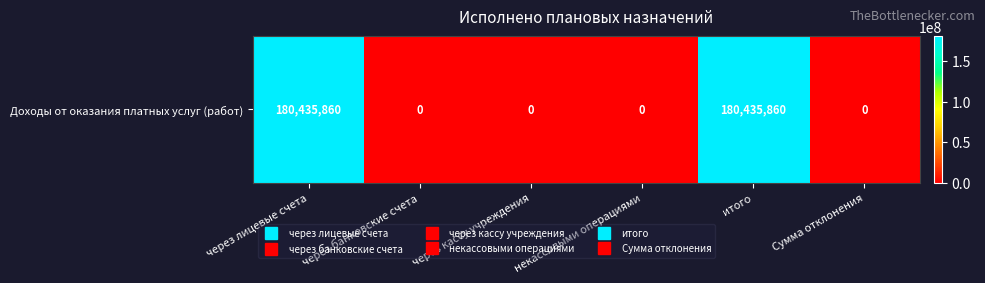

Is it true that the value at через кассу учреждения is 107377106?

False